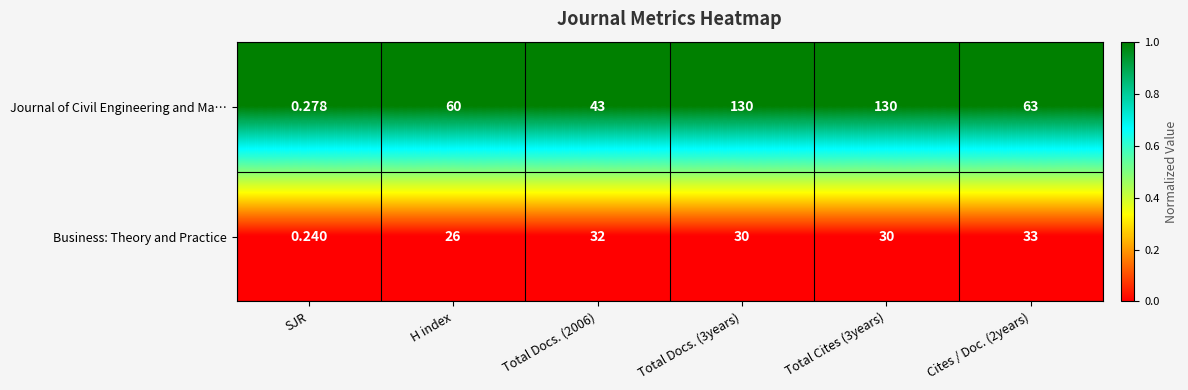

What is the difference between the highest and lowest values at Total Cites (3years)?

100.0